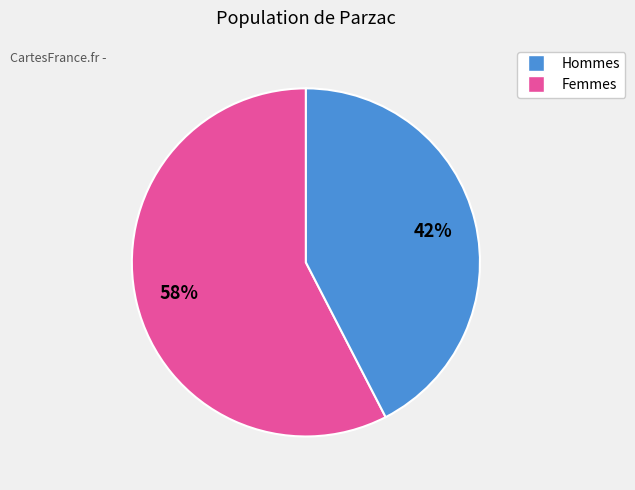

To the nearest percent, what is the average slice percentage?

50%